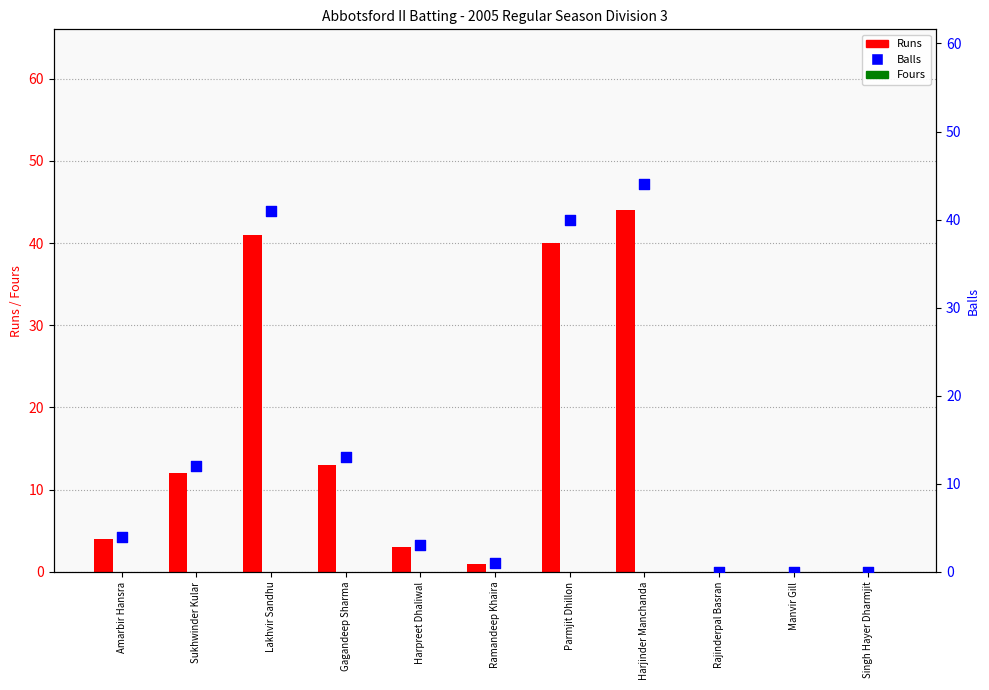

Which series reaches the minimum Y coordinate?

Runs